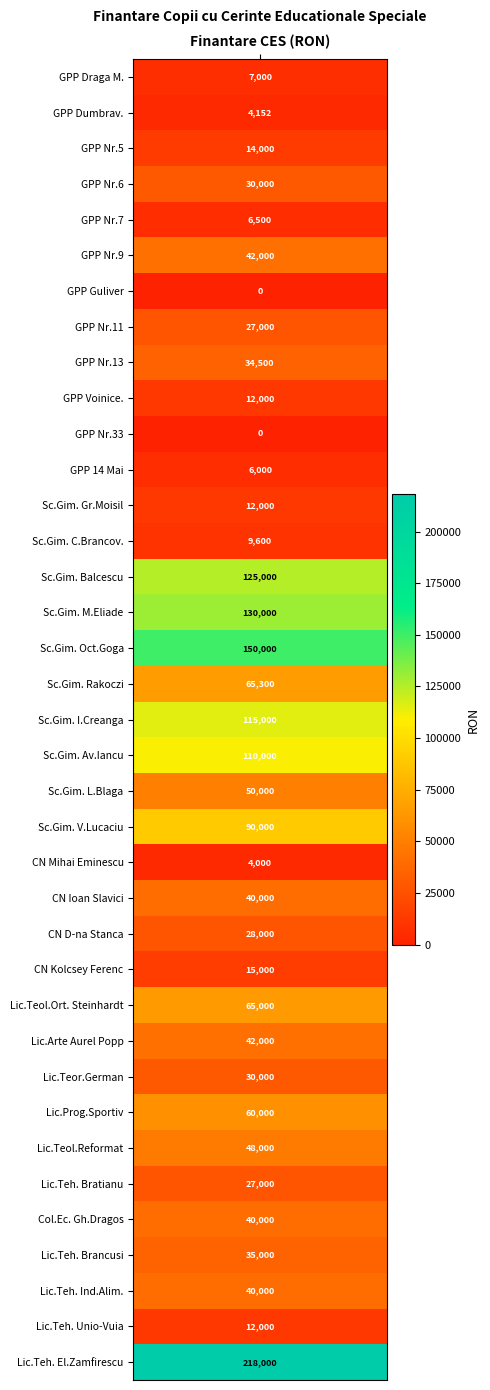

Between 3 and 29, which is larger?

29